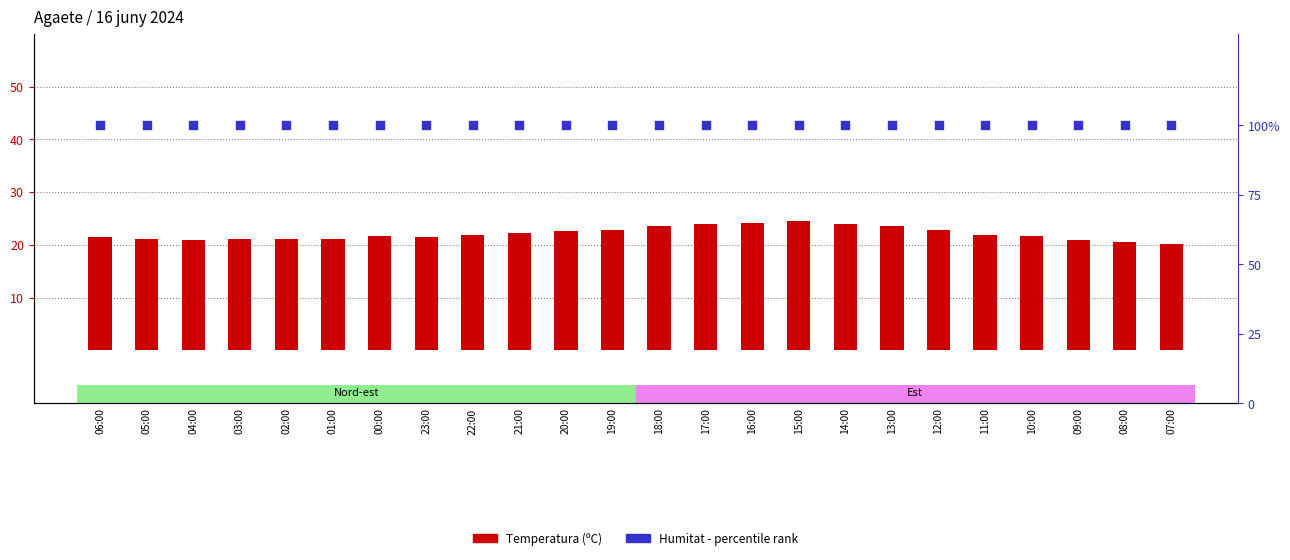

Which series contains the highest Y value?

Humitat rank (%)